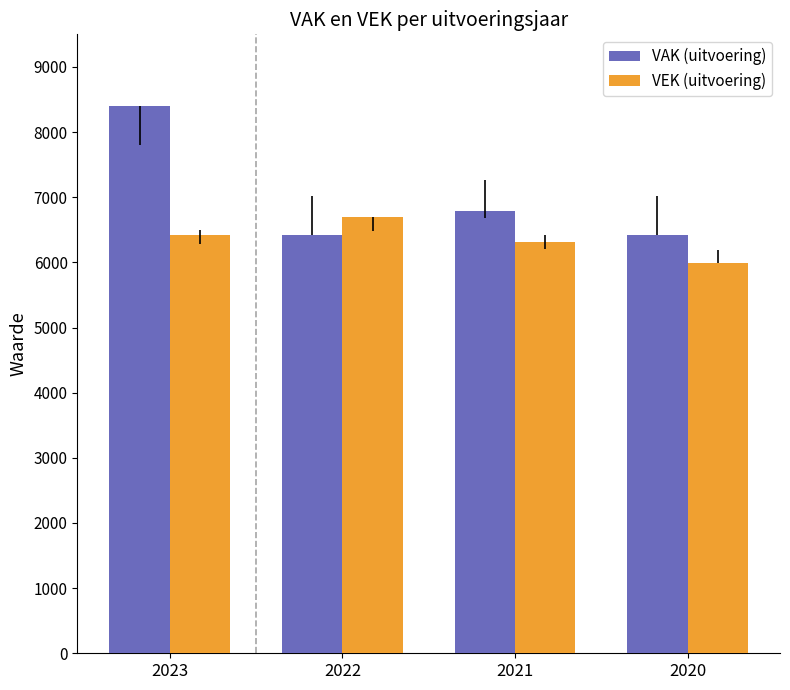

What is the average value of the VEK (uitvoering) series?

6350